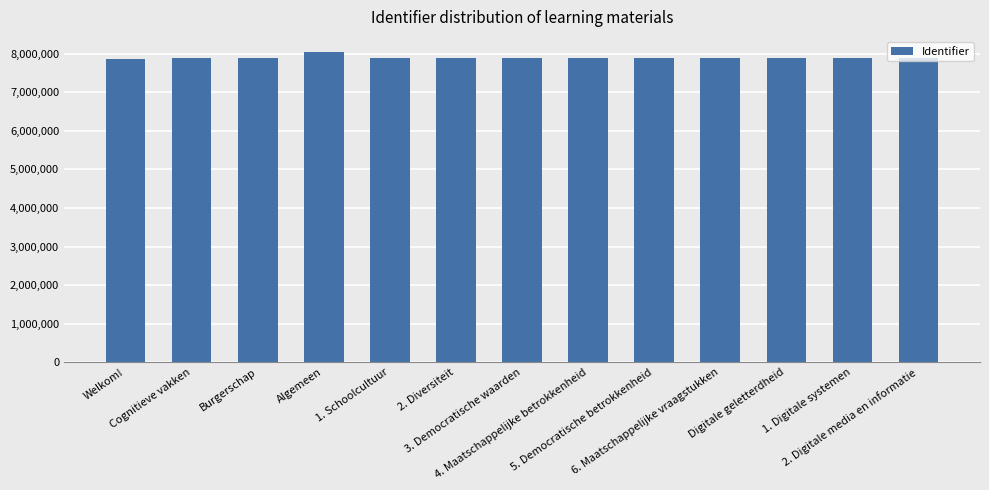

What is the greatest value displayed?

8033292